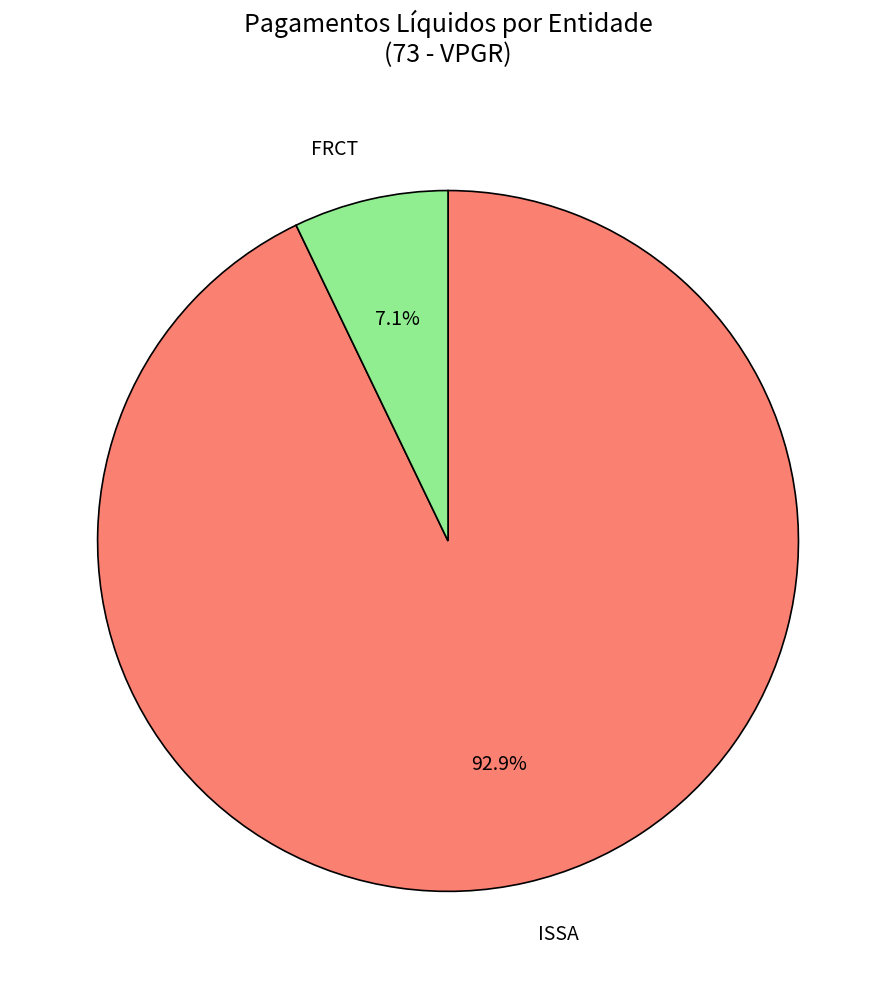

The FRCT slice represents 7% of the pie. True or false?

True